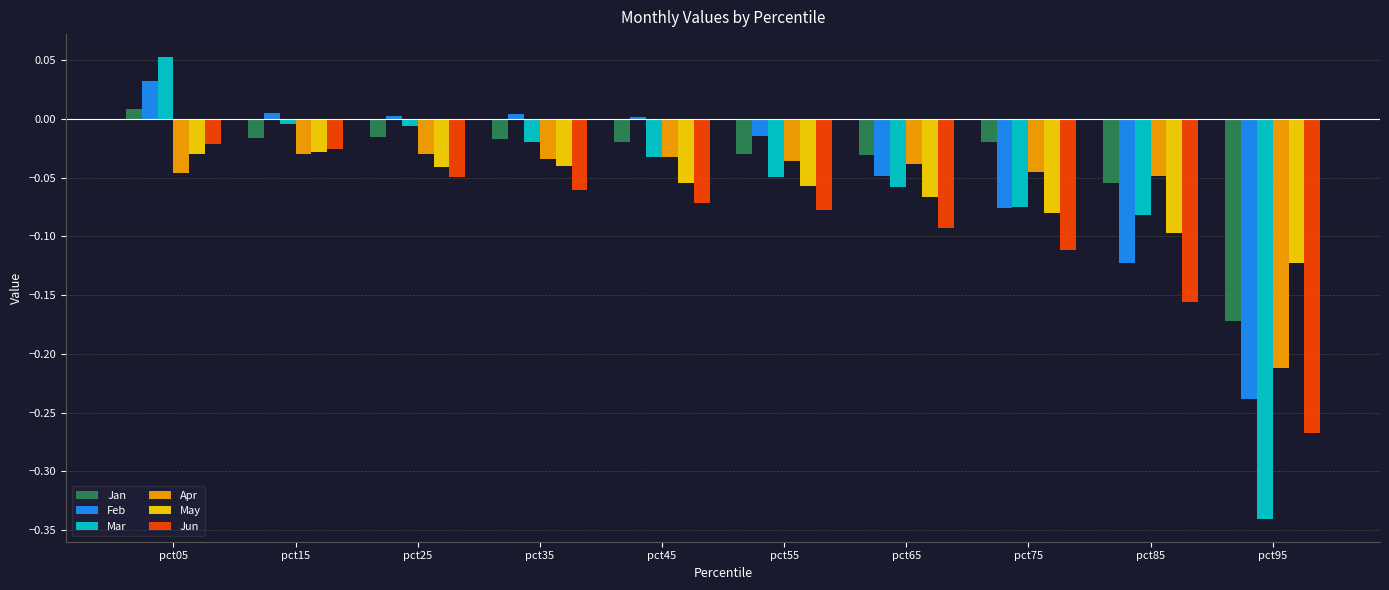

Count the number of data series in this chart.

6